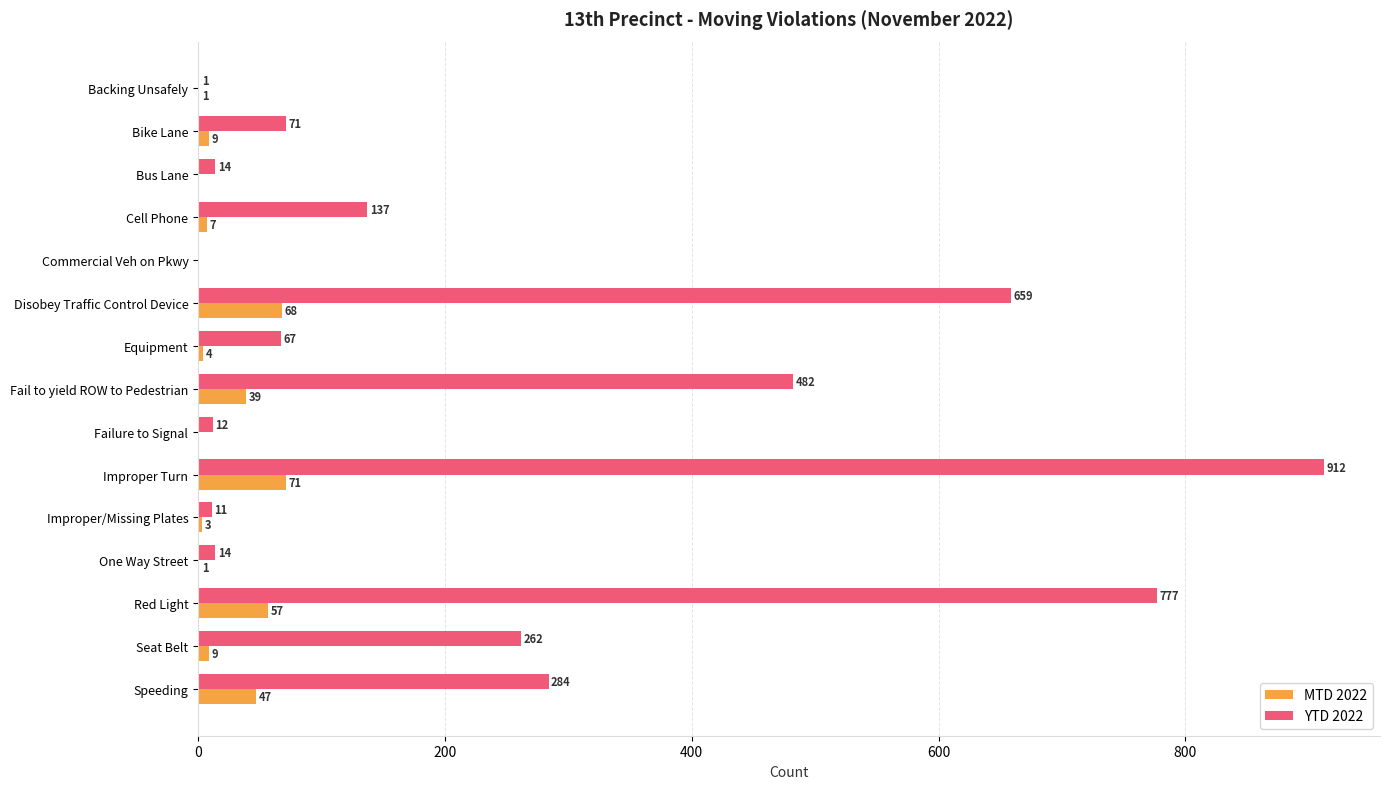

What is the sum of all YTD 2022 values?

3703